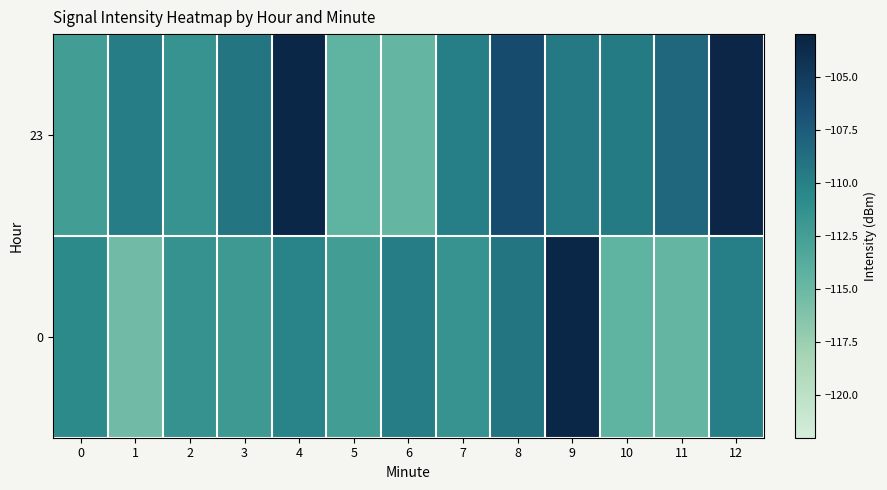

How many series are shown in this chart?

2